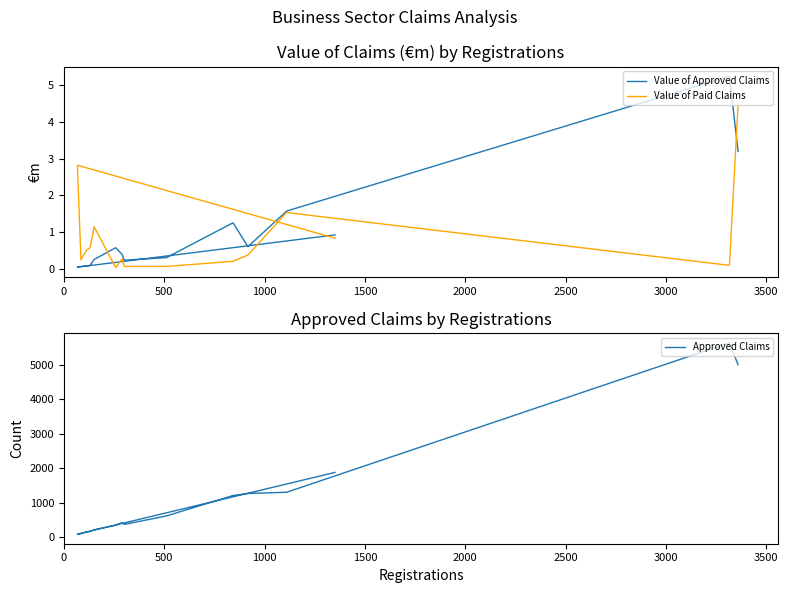

What is the difference between the maximum and minimum values in the Value of Paid Claims series?

4.5